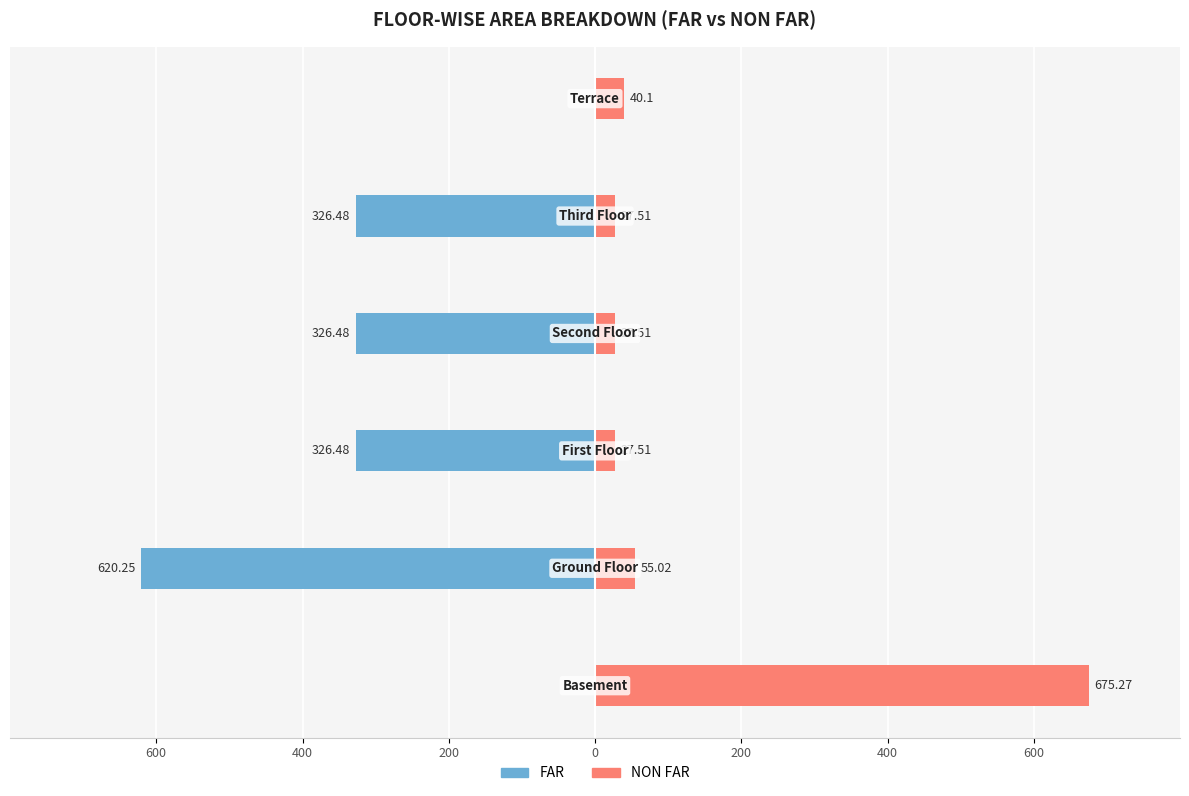

What is the difference between the highest and lowest values at 200?

354.0